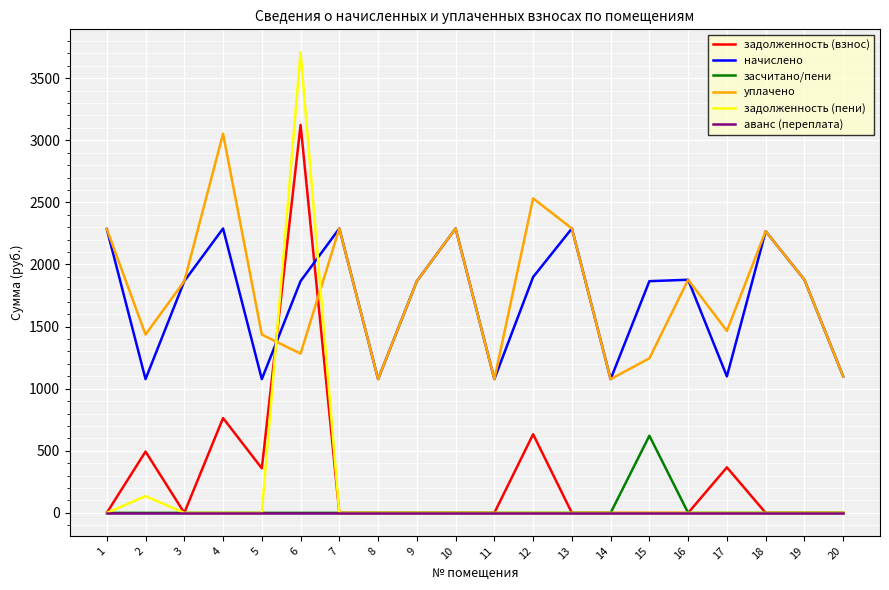

The value of задолженность (пени) at 10 is -1585.6. True or false?

False